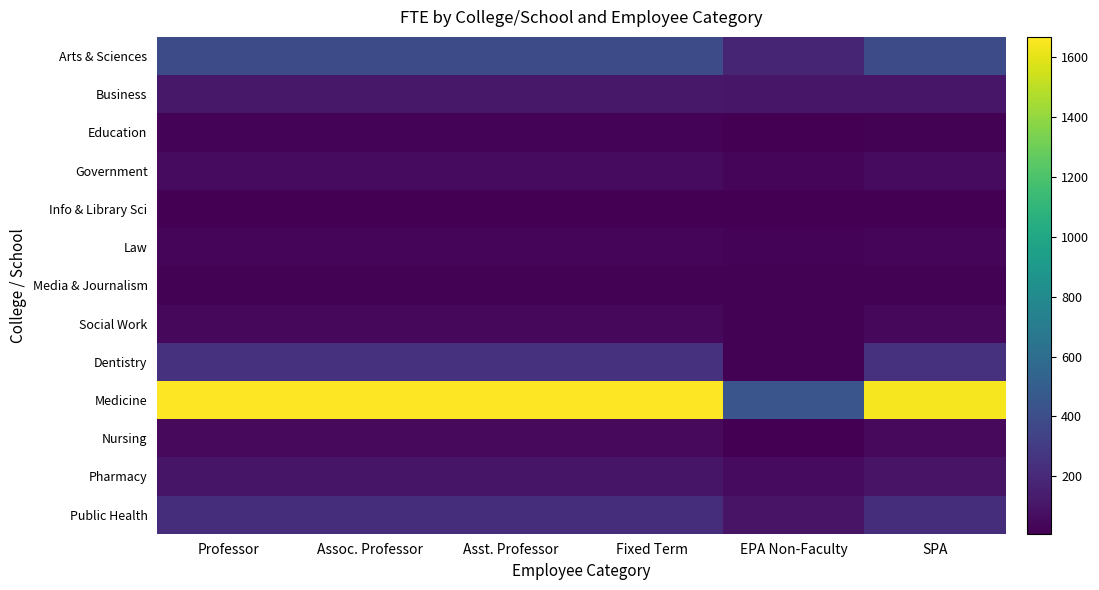

Which has a higher value, EPA Non-Faculty or Assoc. Professor?

Assoc. Professor